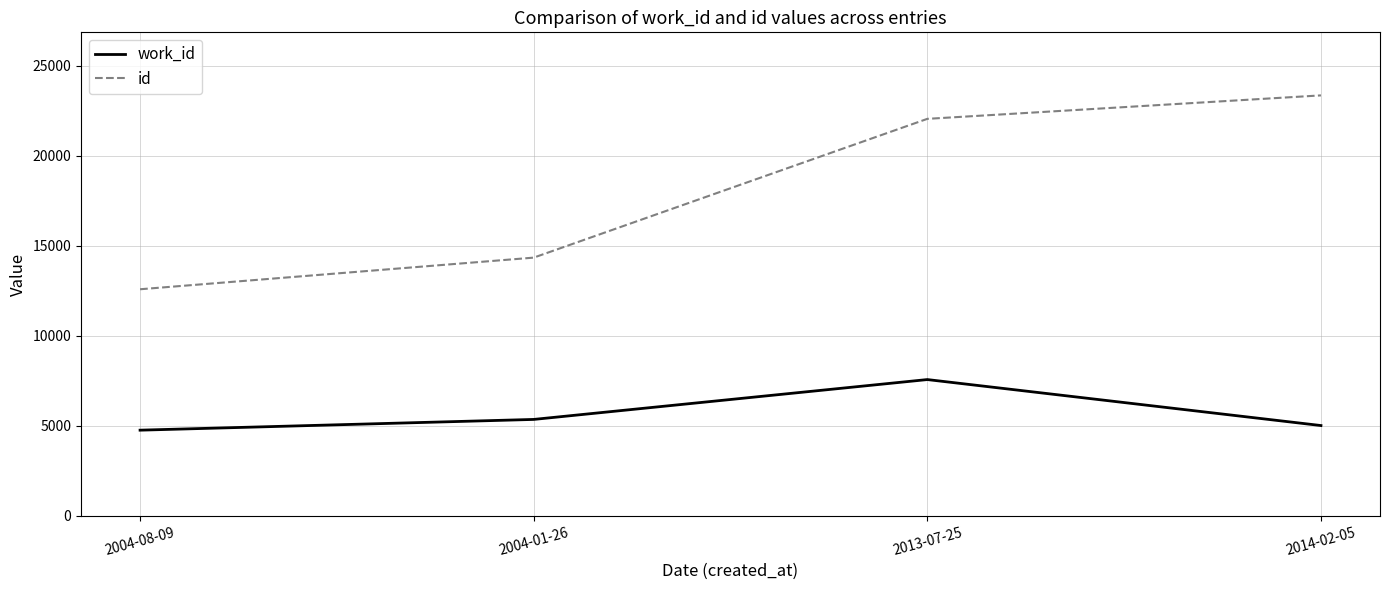

How many lines are shown in the chart?

2